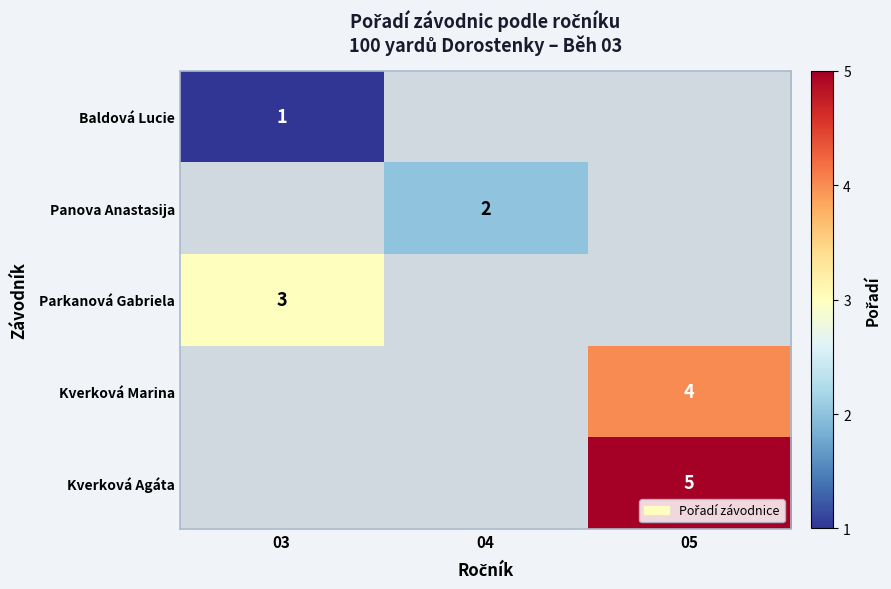

True or false: Panova Anastasija has a value of 1.0 at 04.

False